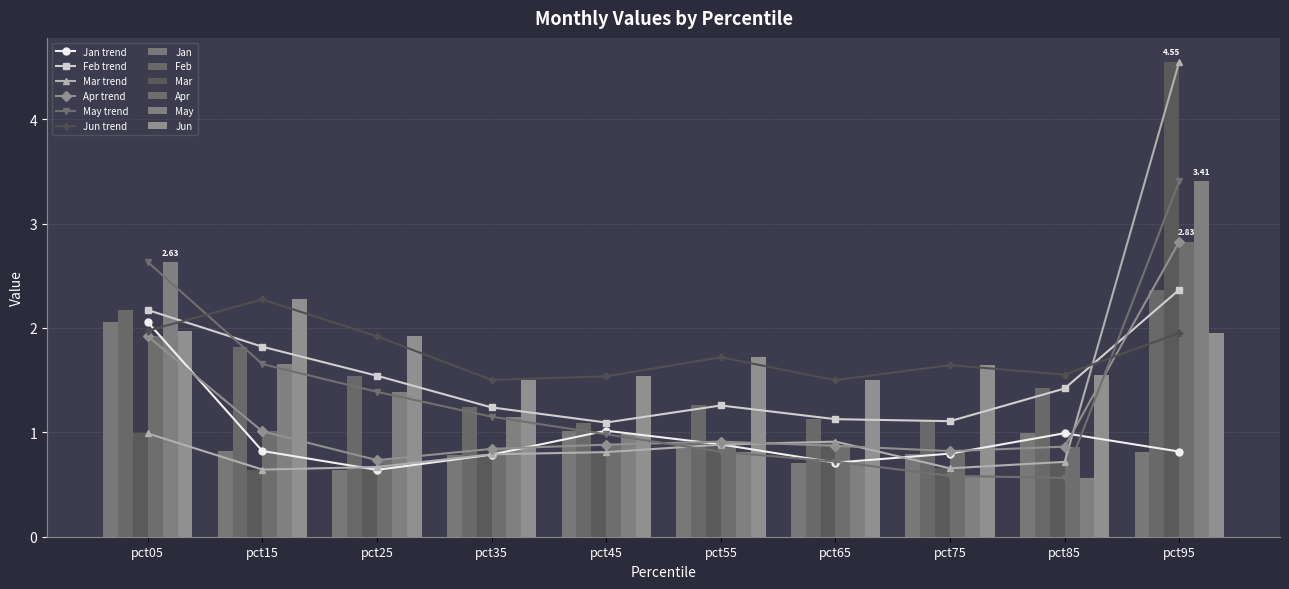

True or false: Mar has a value of 0.8 at pct35.

True